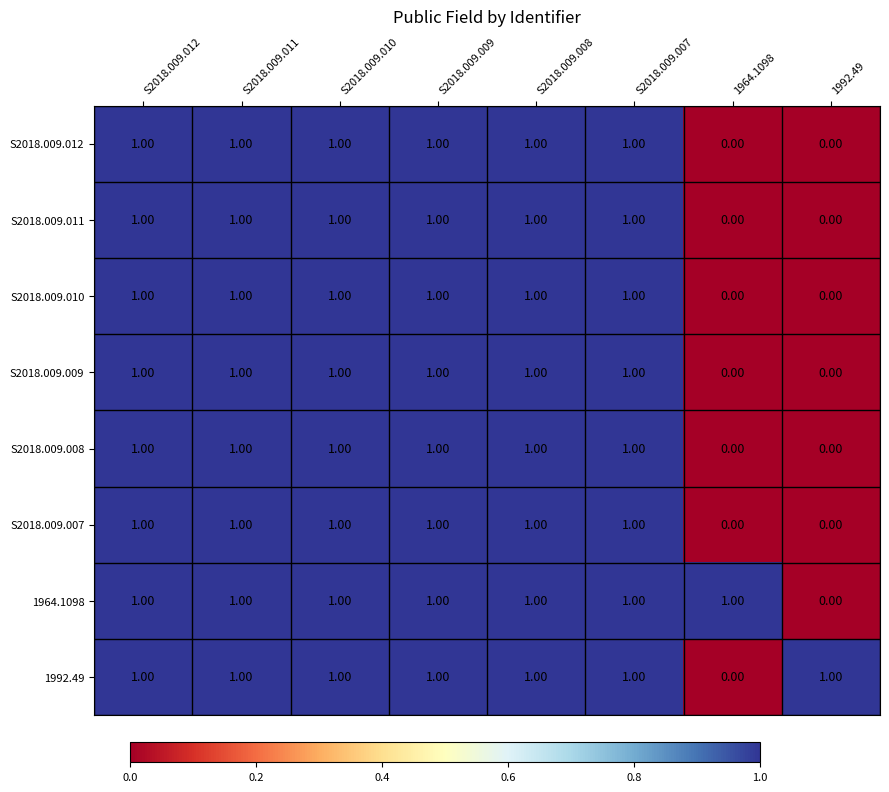

At how many categories does at least one series exceed 0?

8